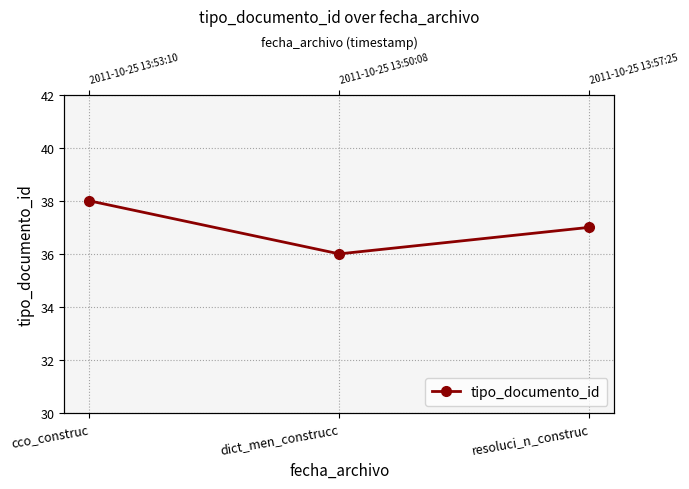

Which has a higher value, dict_men_construcc or resoluci_n_construc?

resoluci_n_construc